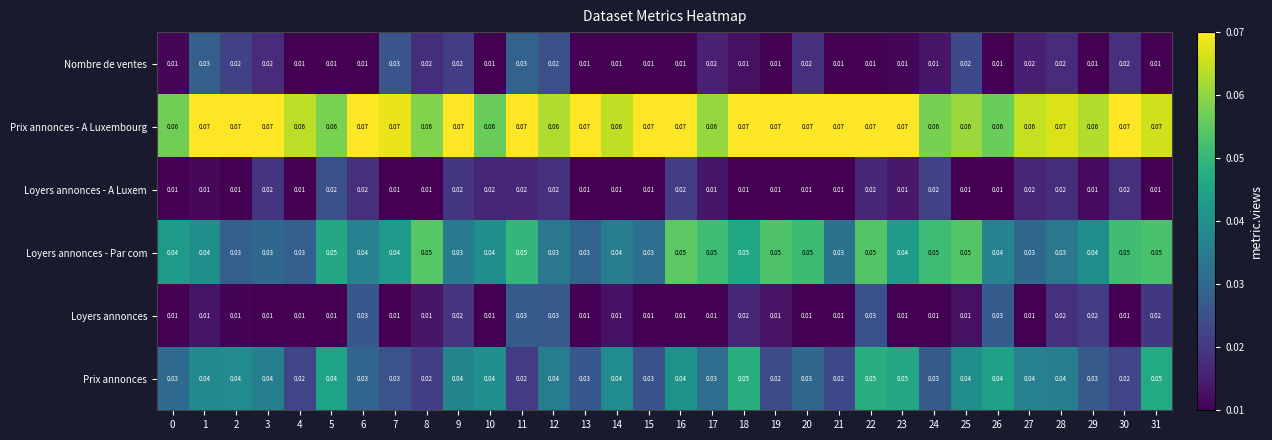

Which series has the largest total across all categories?

Prix annonces - A Luxembourg